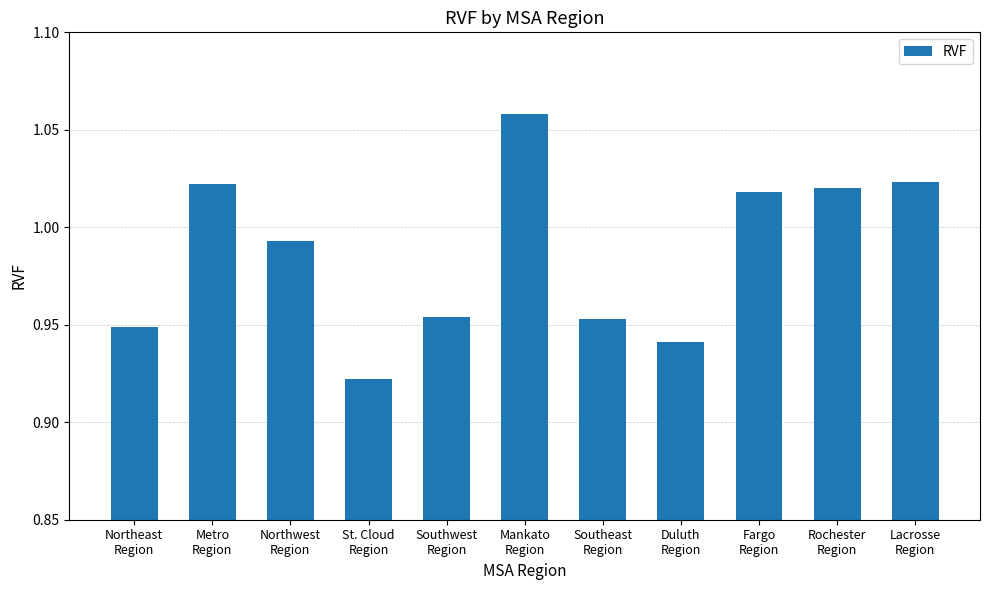

Which label corresponds to the smallest value in the chart?

St. Cloud
Region